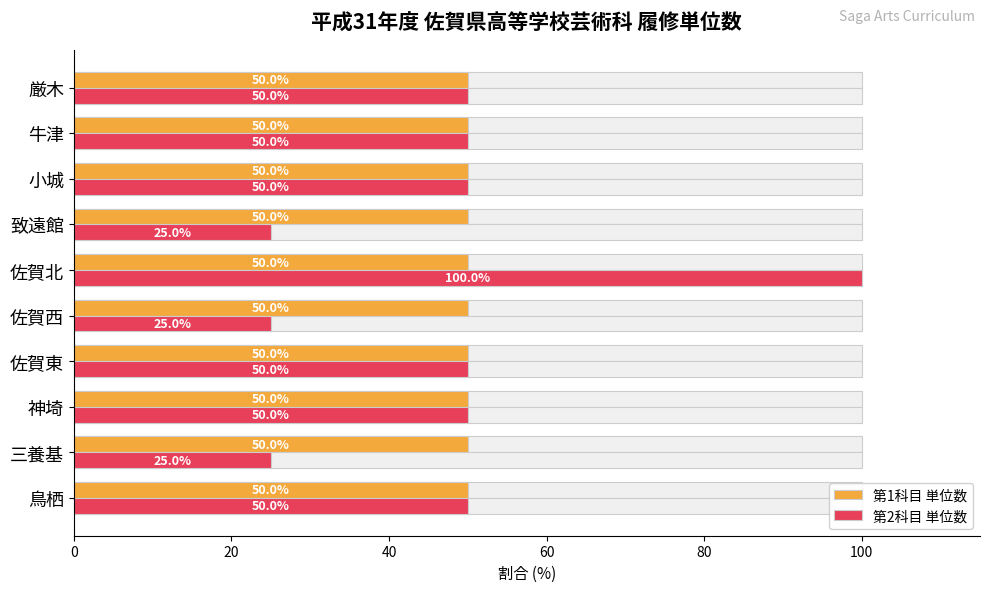

How many series are shown in this chart?

2